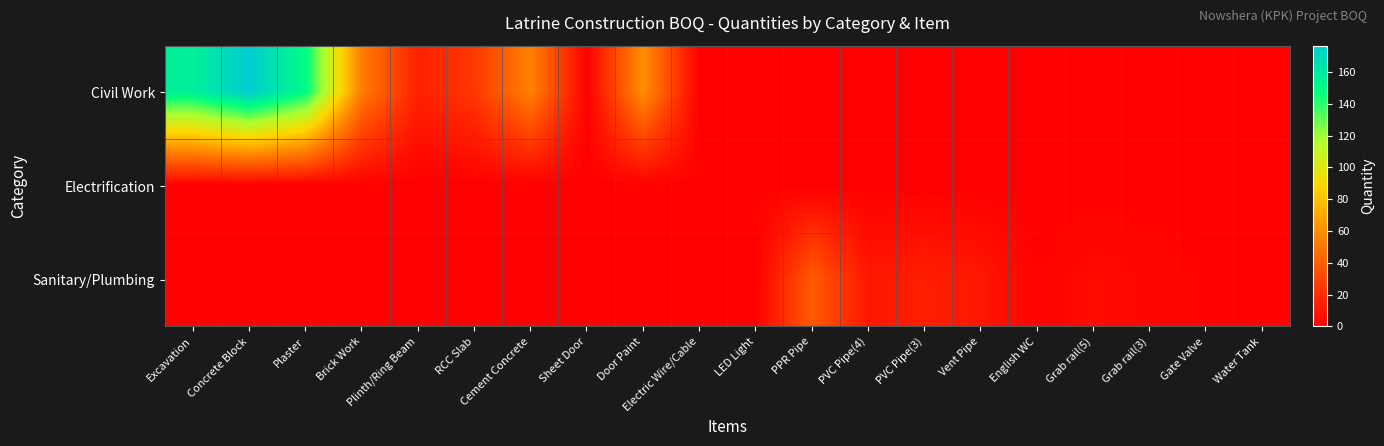

At which category is the sum across all series the highest?

Concrete Block